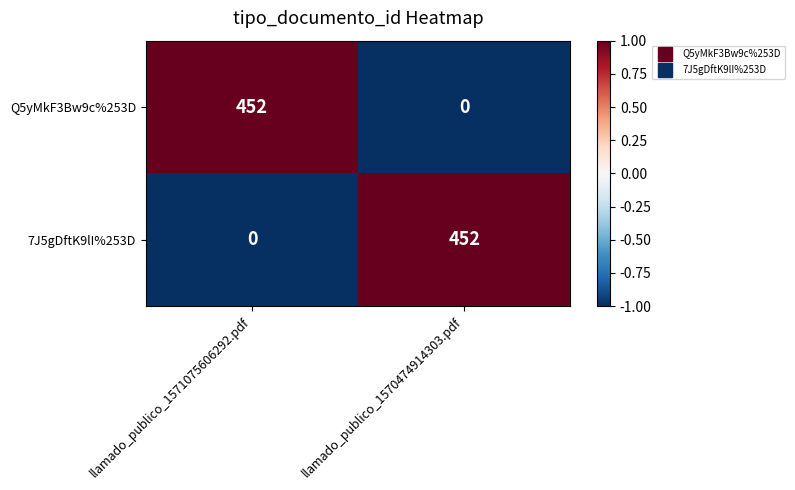

How many categories are shown in the chart?

2